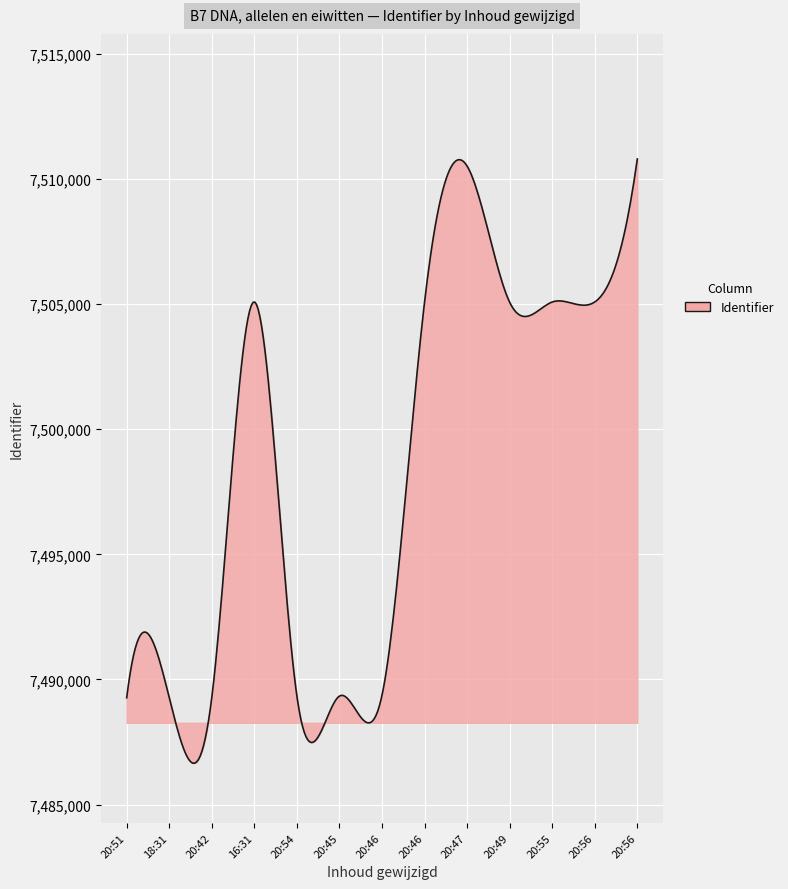

What is the maximum value shown in the chart?

7510805.0